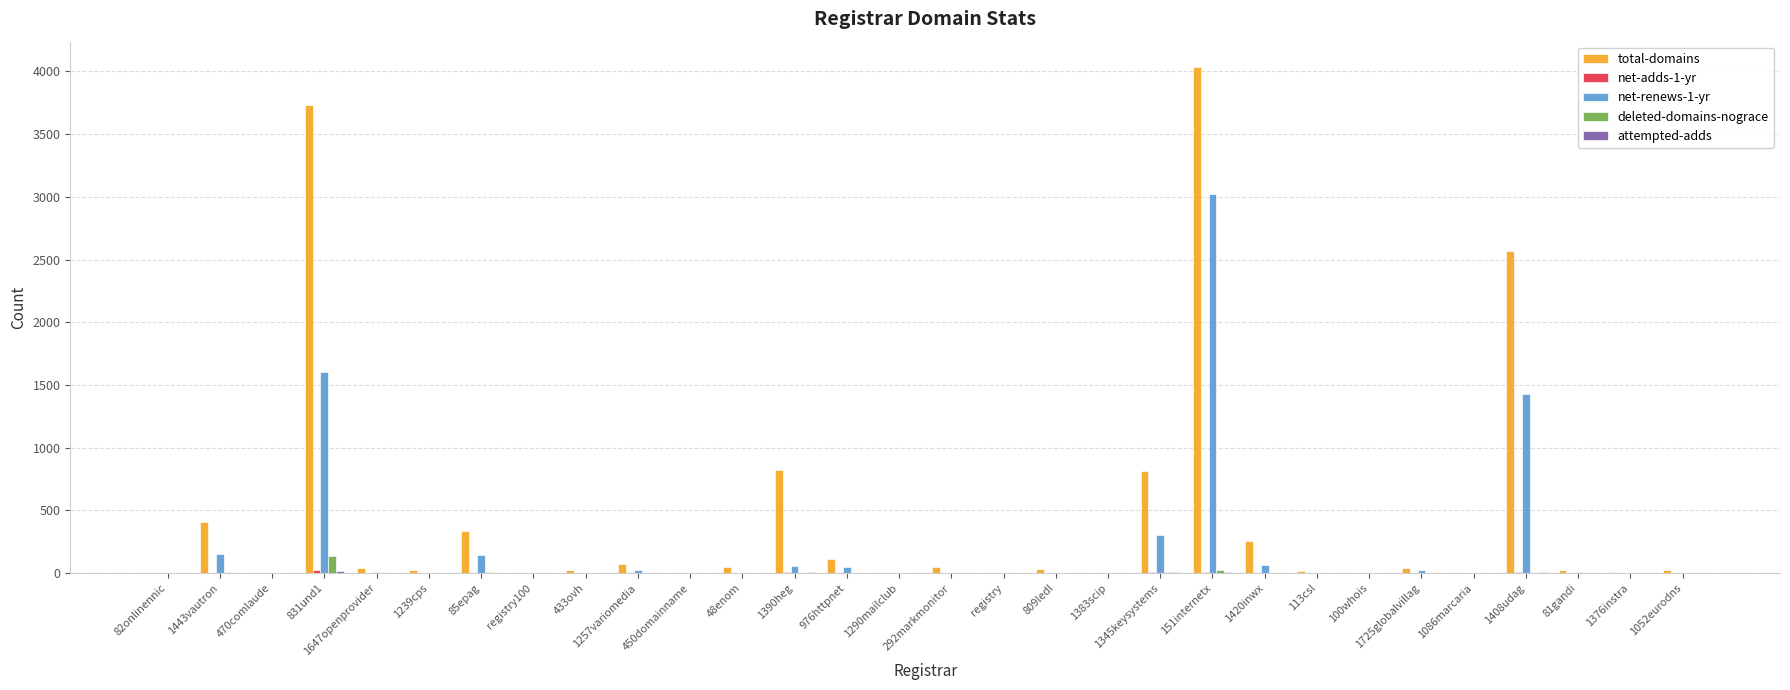

Is the value of total-domains at registry greater than the value of net-renews-1-yr at 831und1?

No